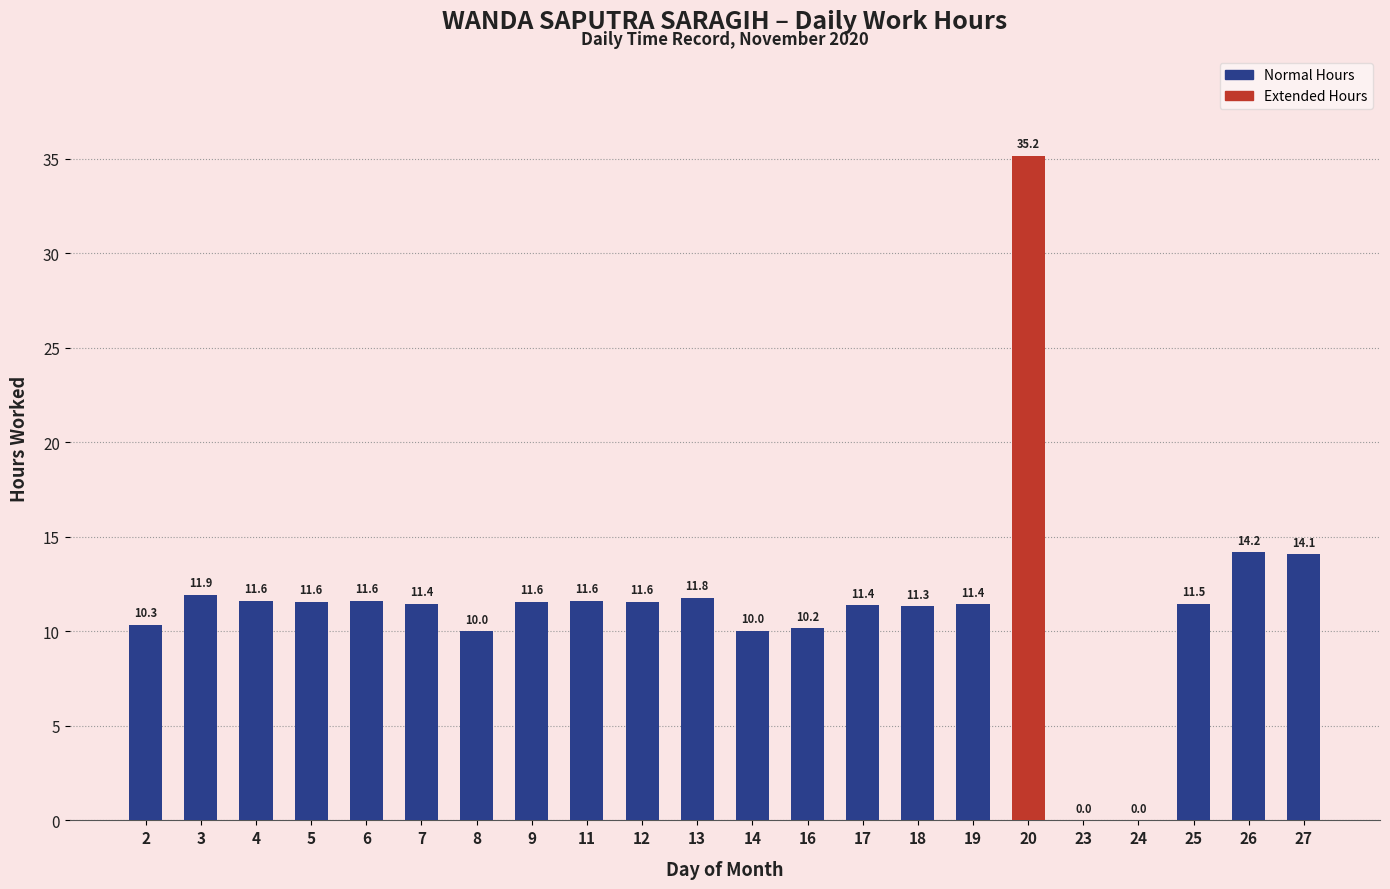

True or false: the data shows 11.6 at 11.

True